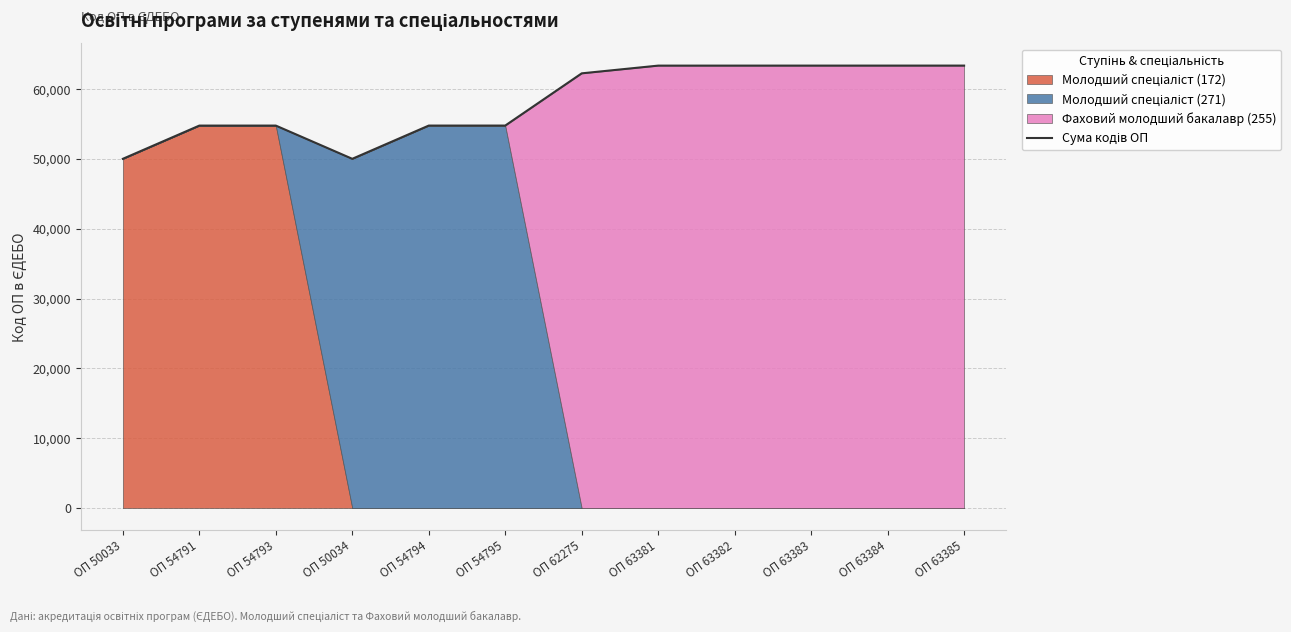

At which label is the value closest to 56709?

ОП 54795